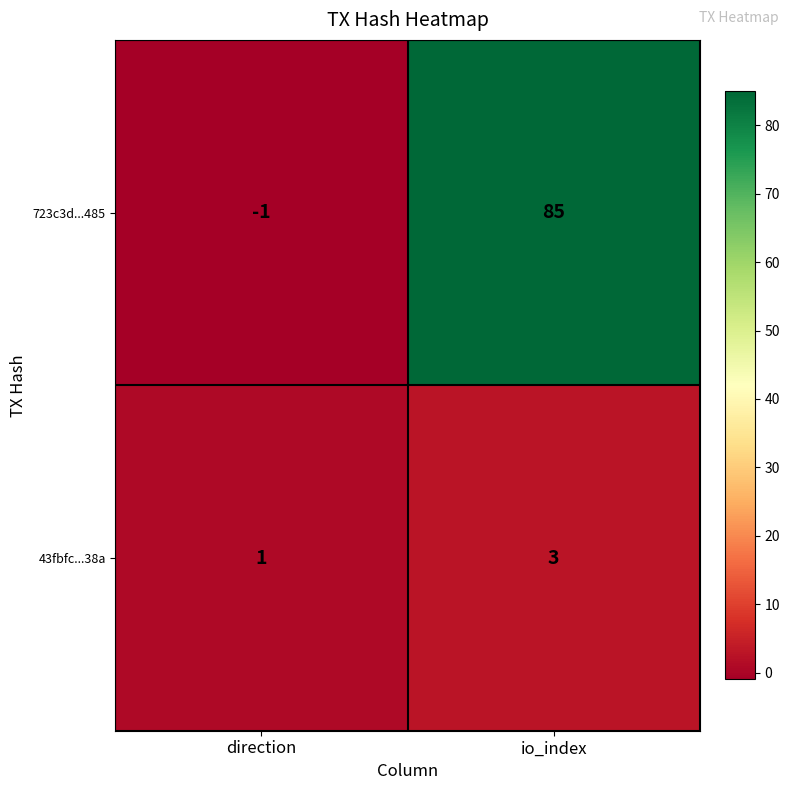

Reading left to right, transcribe all the data shown in this chart.

723c3d...485: -1	85
43fbfc...38a: 1	3